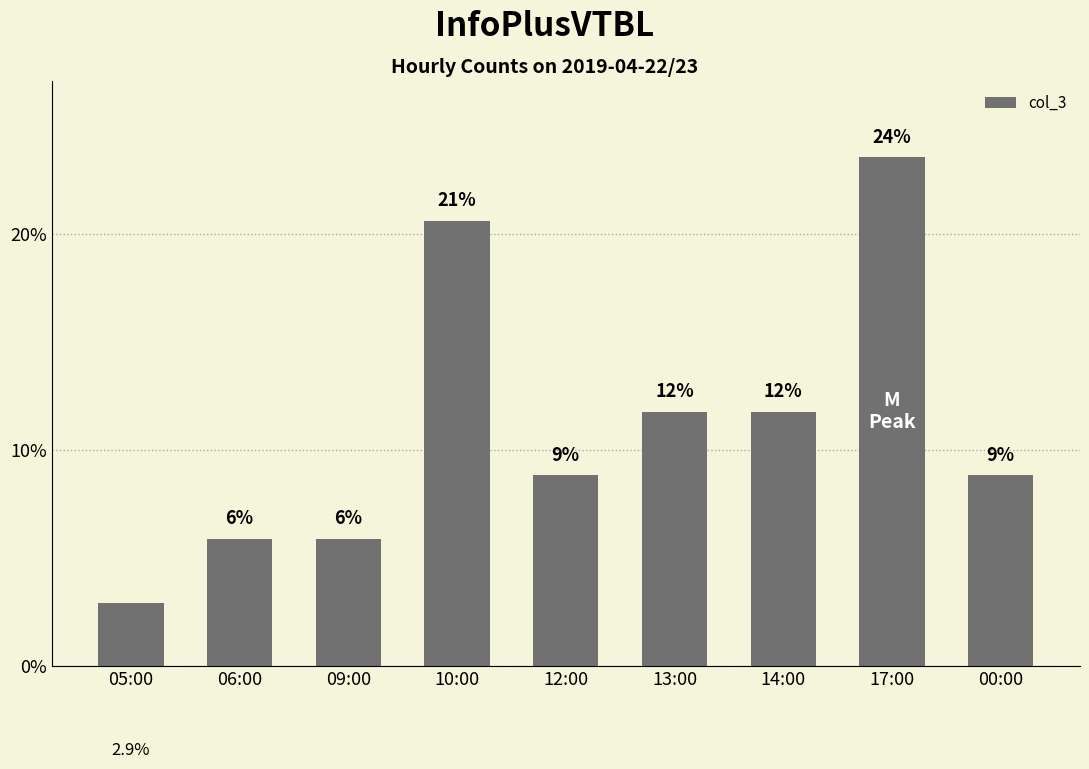

What is the ratio of the value at 05:00 to the value at 09:00?

0.5